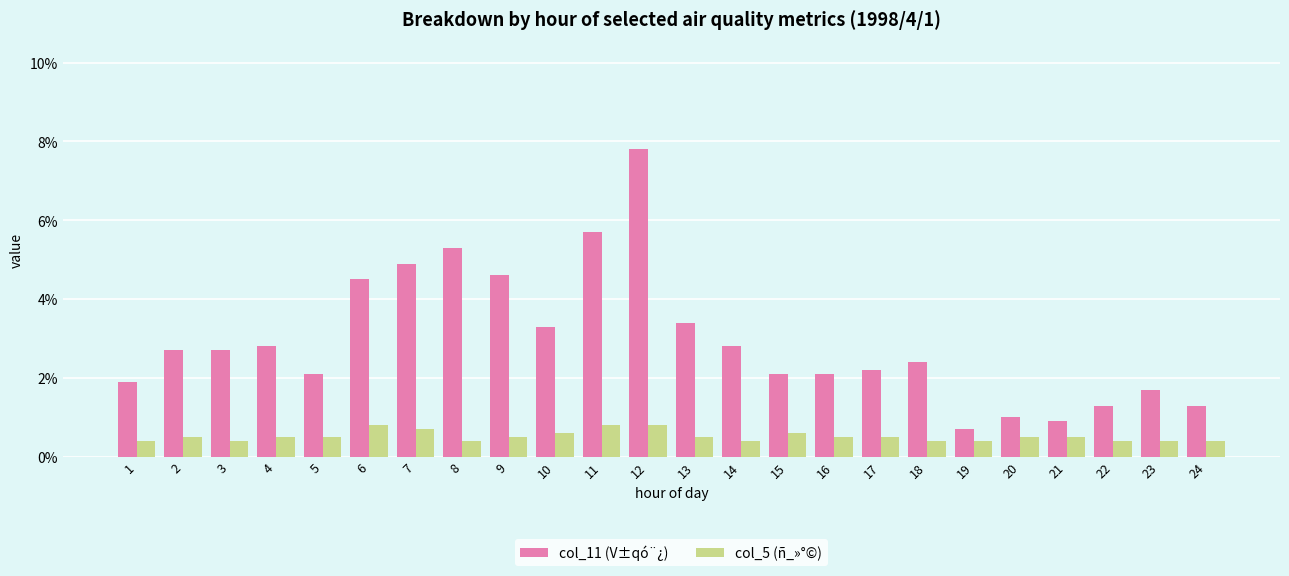

List the series in order of their overall mean, lowest first.

col_5 (ñ_»°©), col_11 (V±qó¨¿)